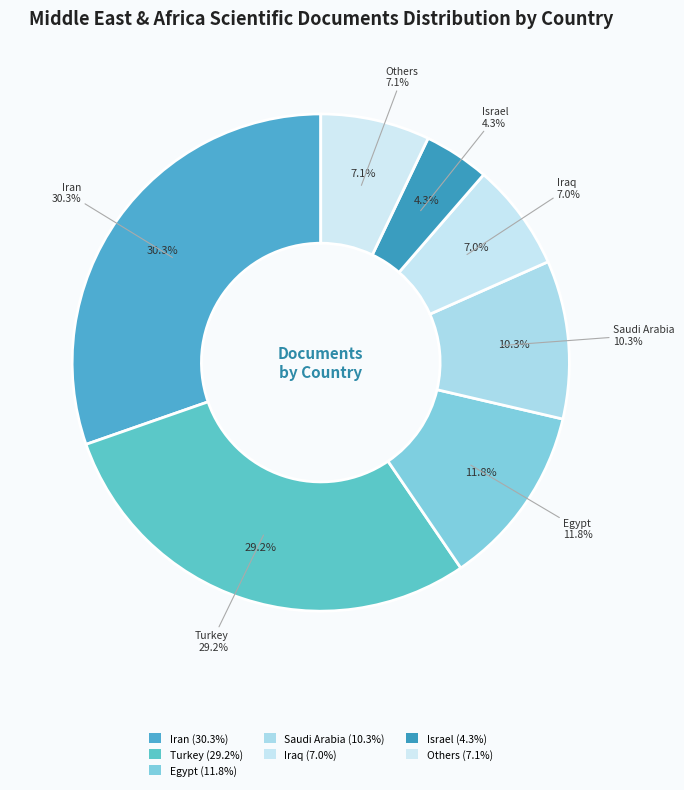

How much of the chart is everything except Bahrain?

100.0%